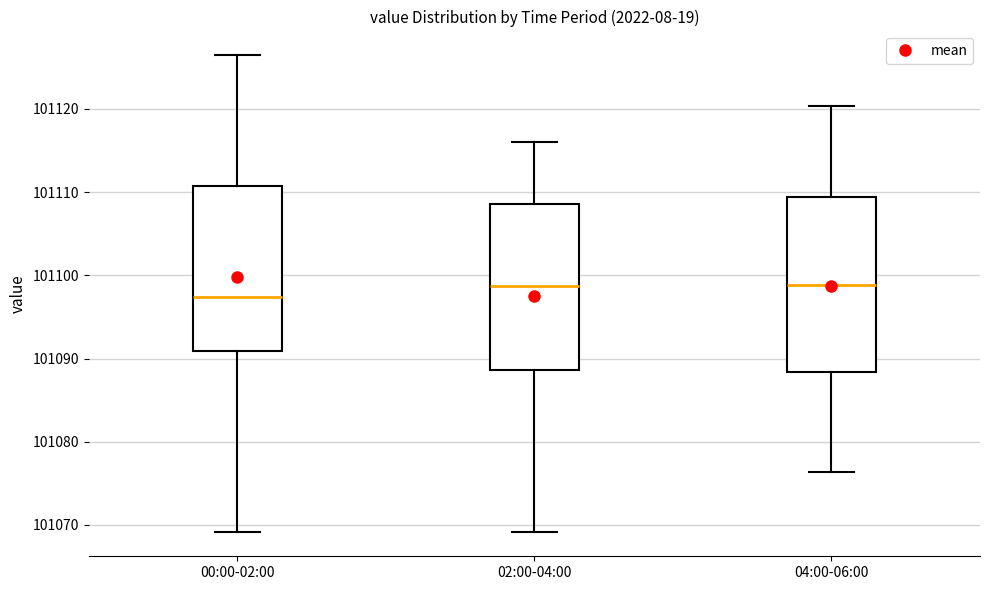

Reading left to right, read every box against the y-axis: the position of its median line, the range the box covers, and the ends of its whiskers. The values are not printed on the chart, so give them approximately, as read against the axis.

00:00-02:00: median 101097, box 101091 to 101111, whiskers 101069 to 101126
02:00-04:00: median 101099, box 101089 to 101109, whiskers 101069 to 101116
04:00-06:00: median 101099, box 101088 to 101109, whiskers 101076 to 101120